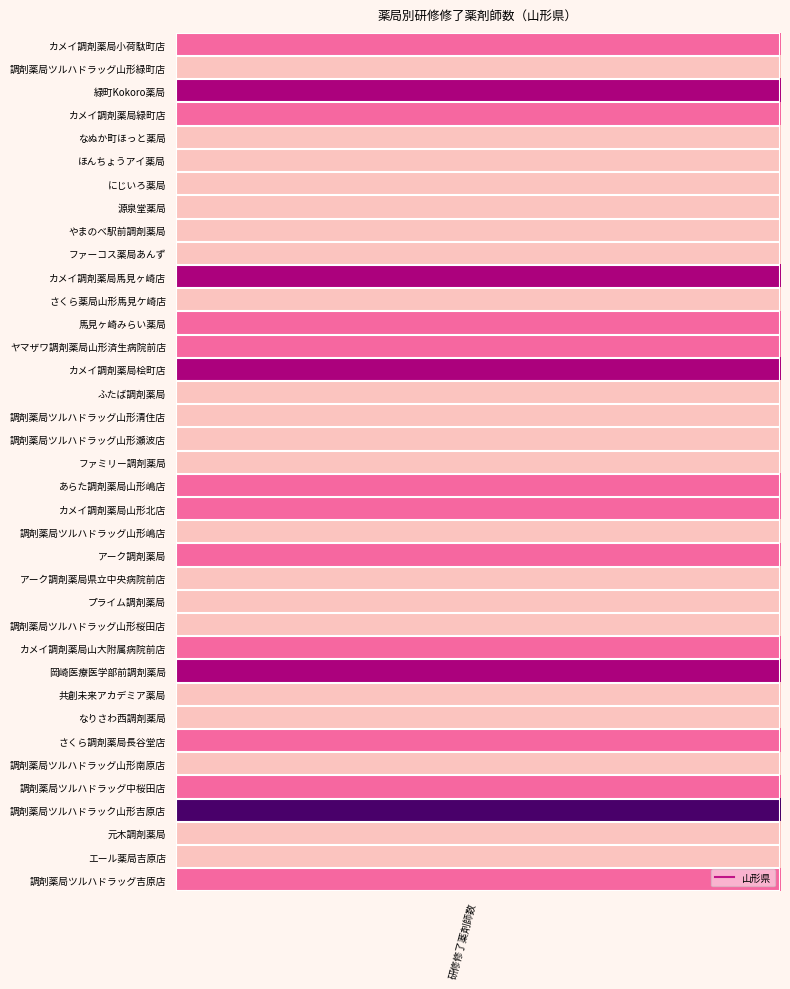

True or false: the data shows 3 at カメイ調剤薬局緑町店.

False